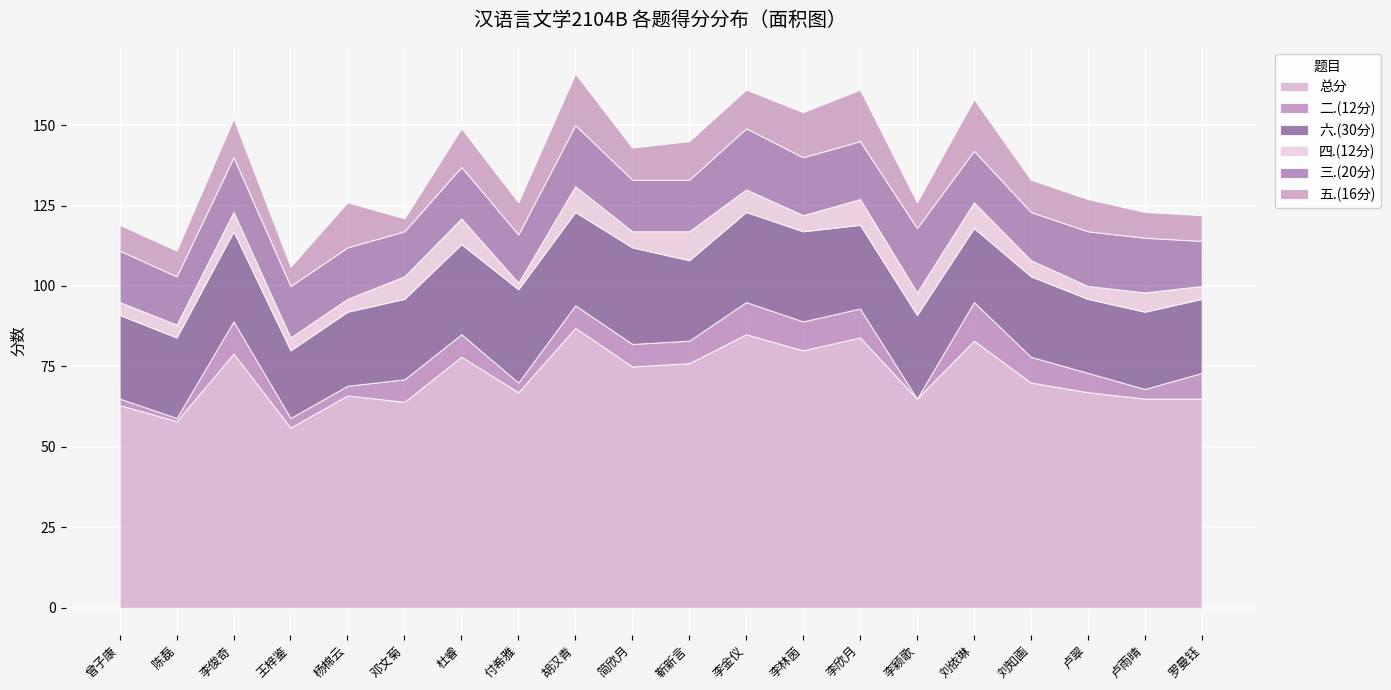

How many 三.(20分) values are between 16 and 18?

12